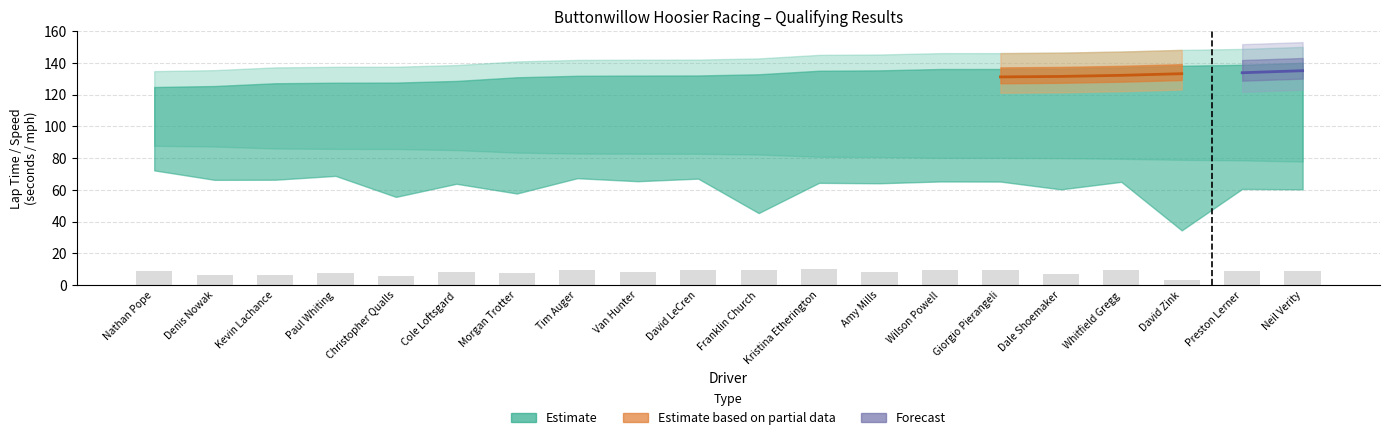

What position from the left is Dale Shoemaker?

16